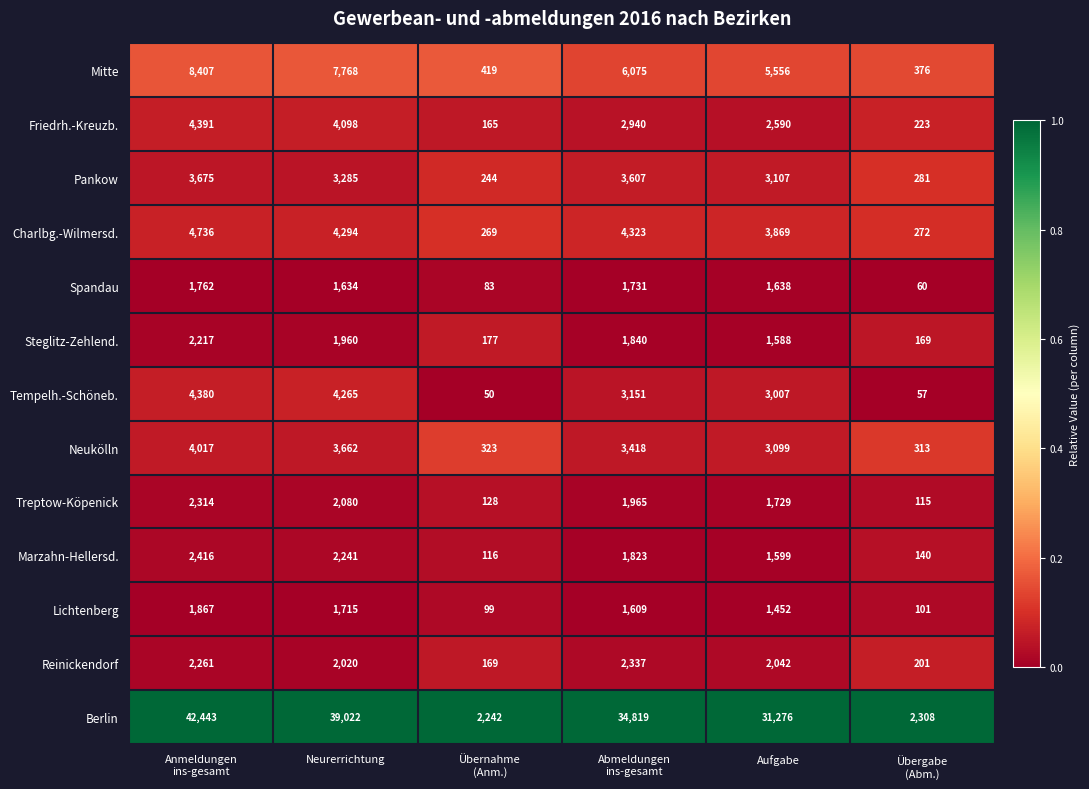

What is the total value across all series at Übergabe
(Abm.)?

4616